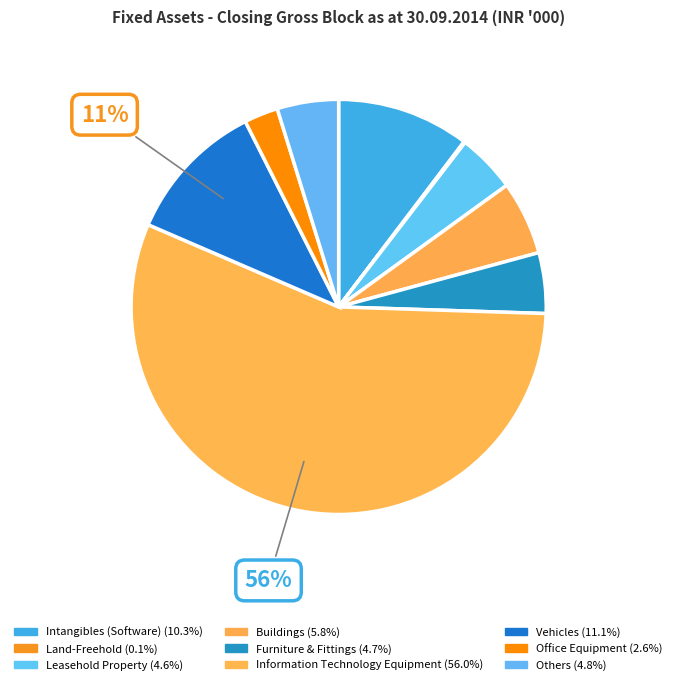

To the nearest percent, what percentage of the pie is Others?

5%